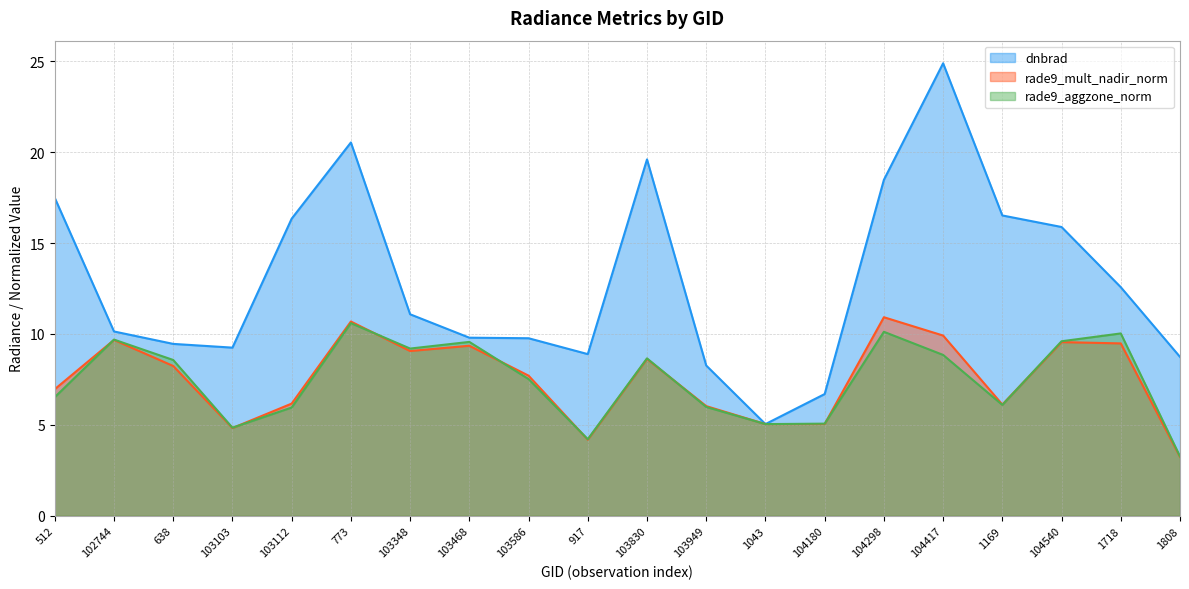

What is the highest value of the dnbrad series?

24.9